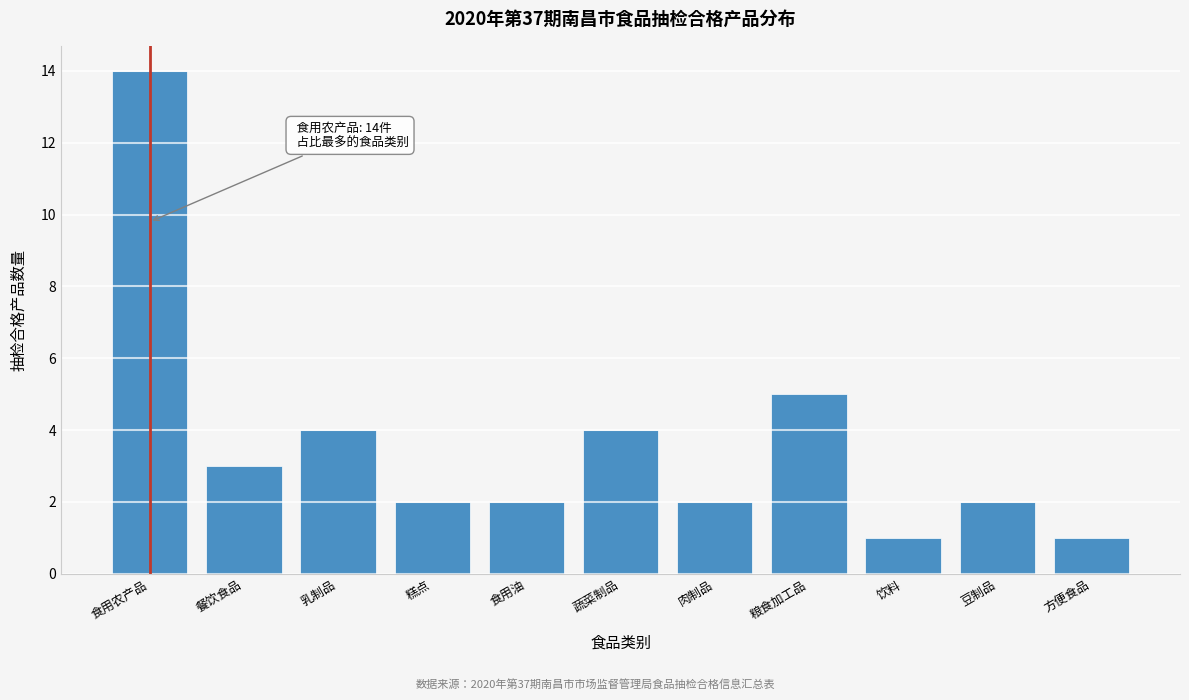

Reading left to right, extract all data points from this chart.

14	3	4	2	2	4	2	5	1	2	1